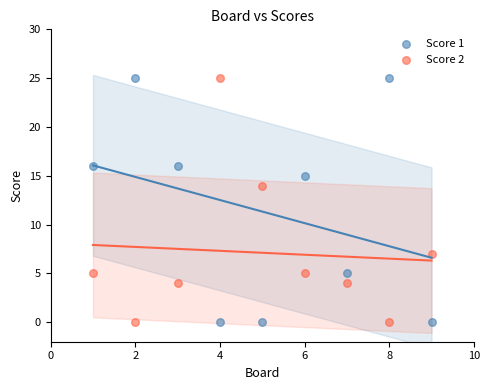

Across all data points, what is the range of X values (max minus min)?

8